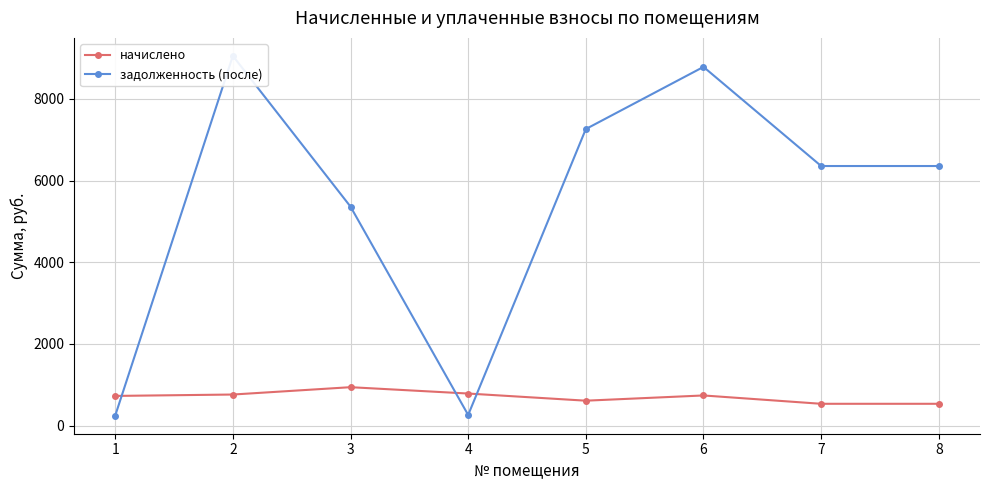

How many categories are shown in the chart?

8